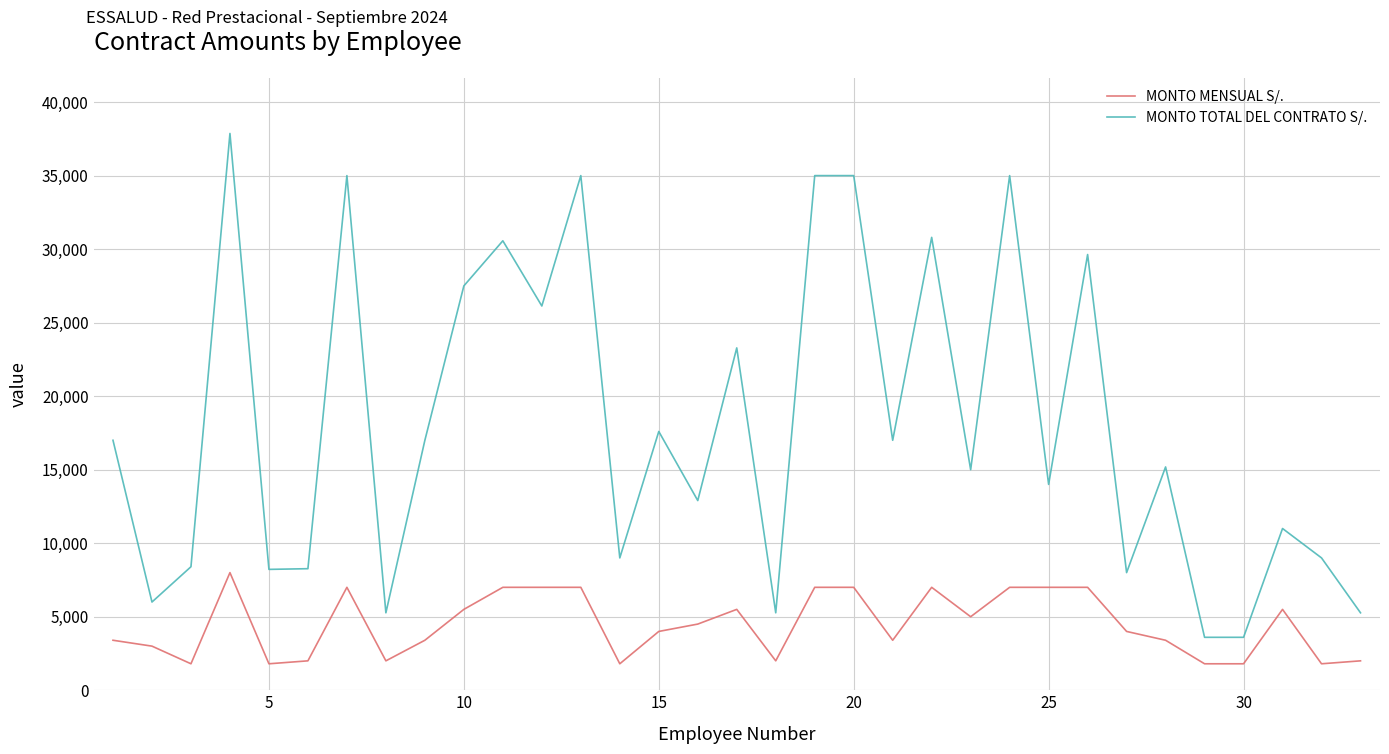

What is the smallest value displayed?

1800